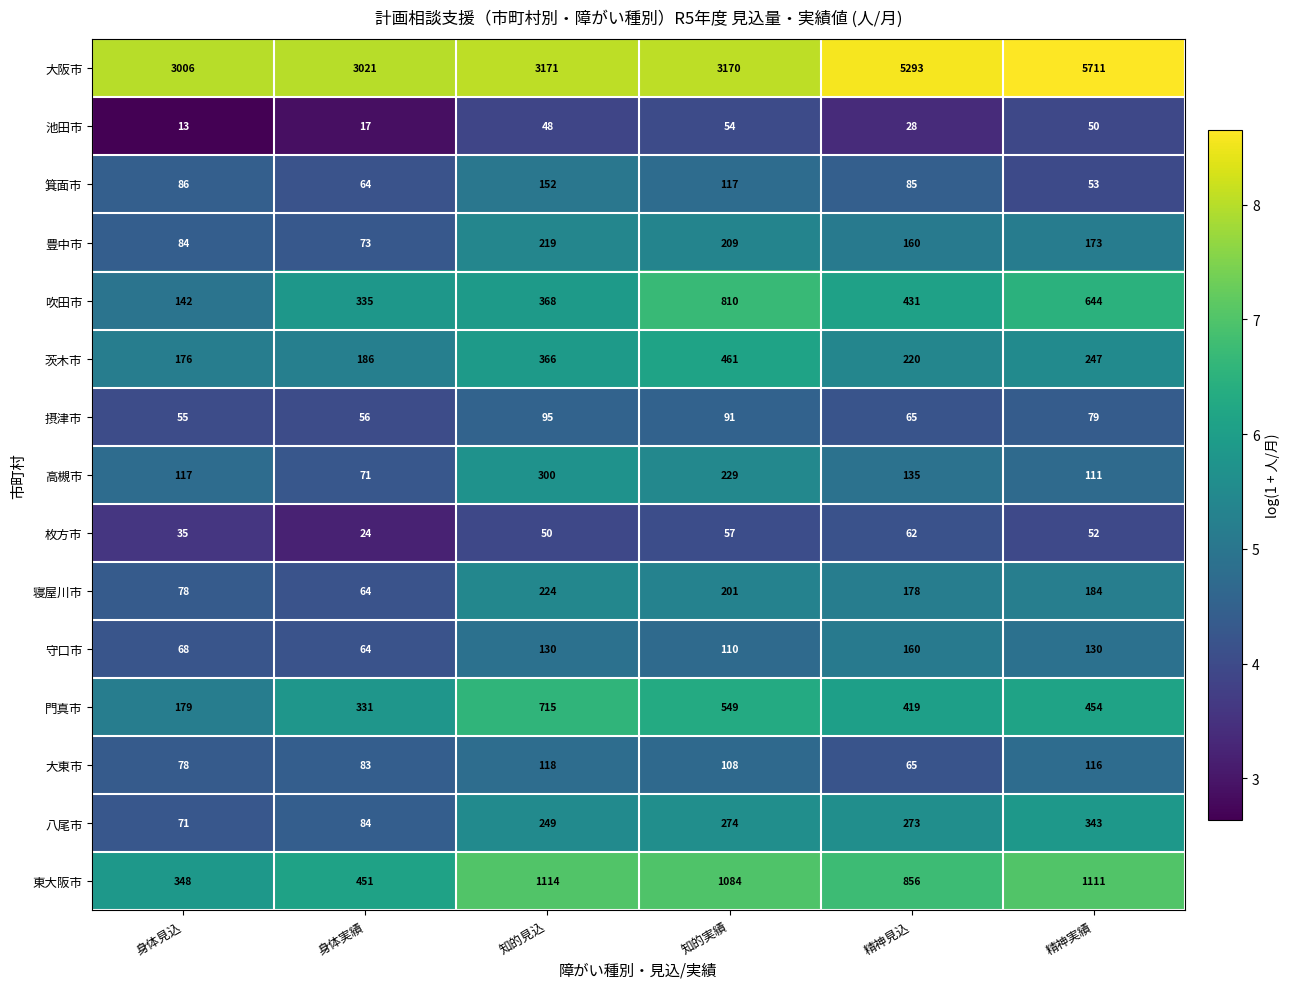

Which series has the largest total across all categories?

大阪市